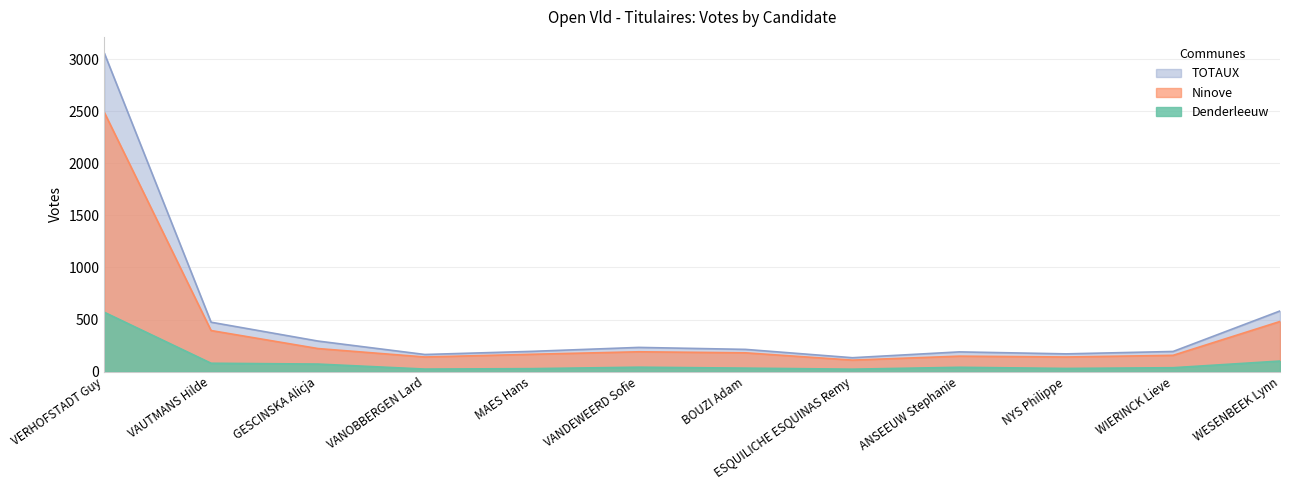

True or false: Denderleeuw has a value of 8 at NYS Philippe.

False